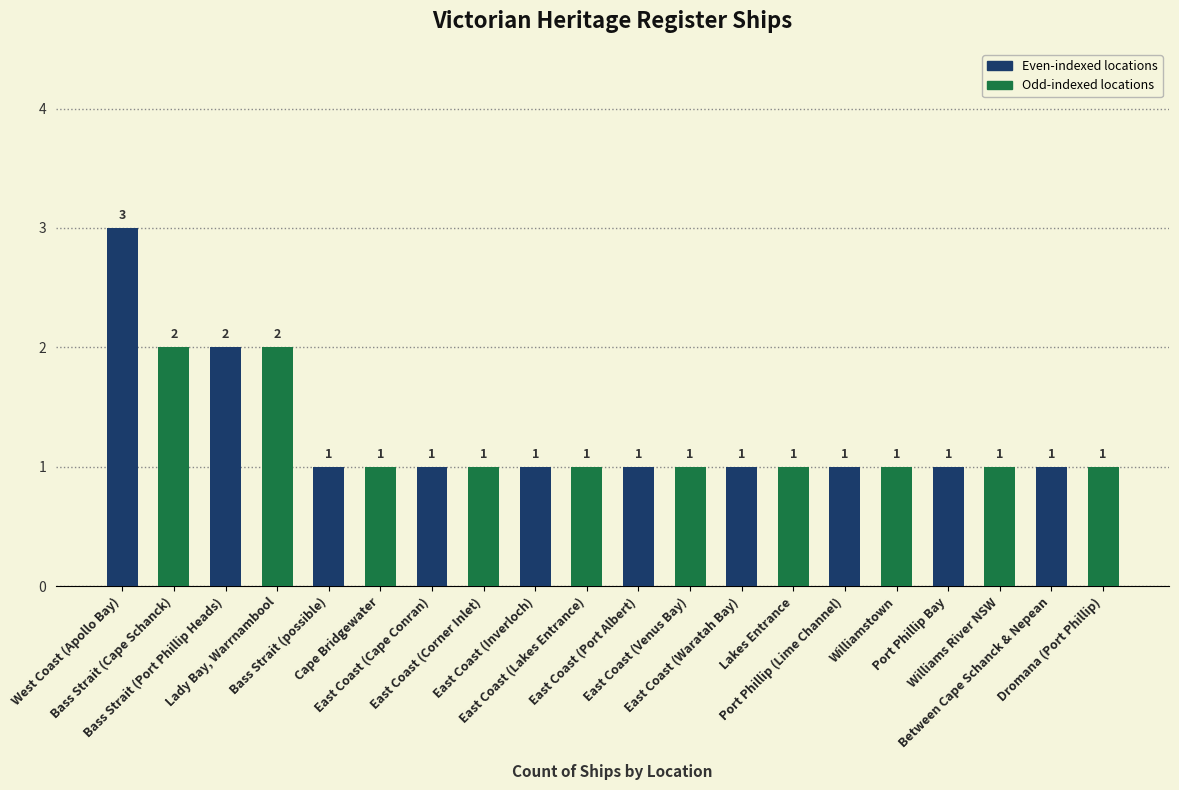

How many values are between 1 and 2?

19